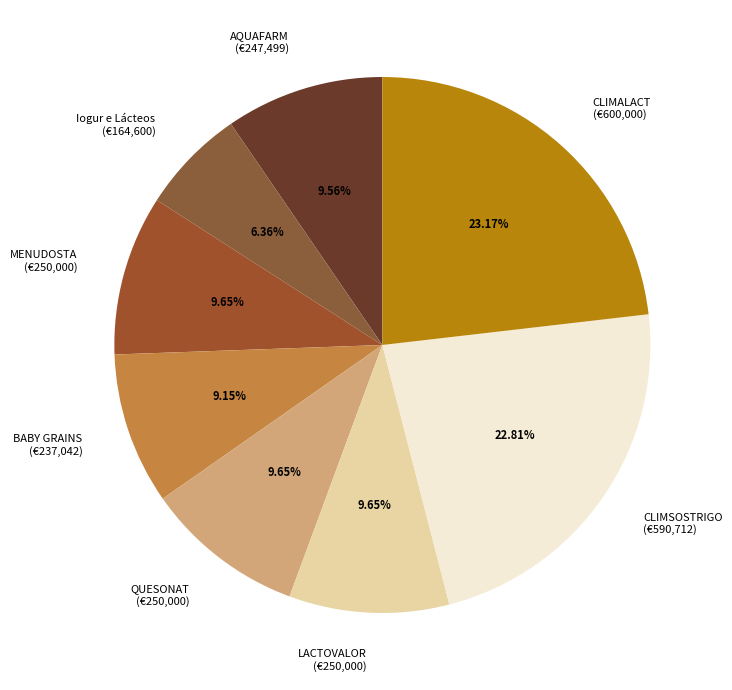

Which has a higher value, CLIMALACT or MENUDOSTA?

CLIMALACT